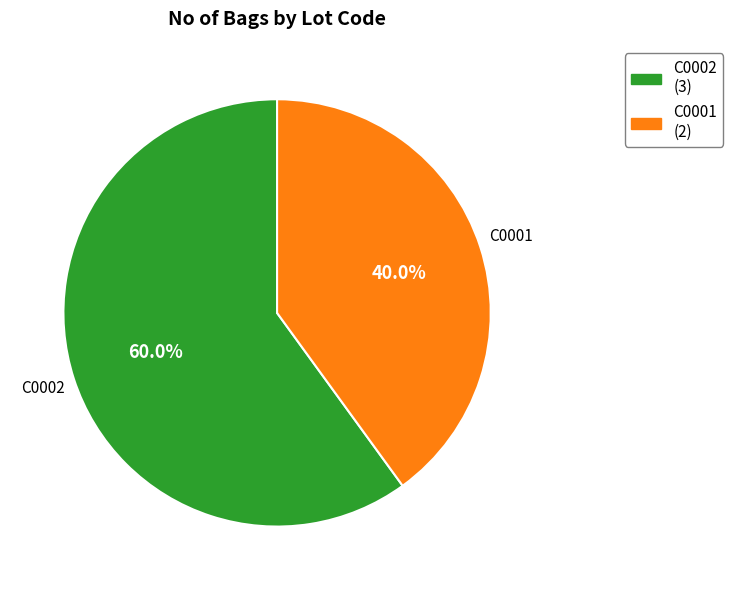

What is the smallest slice in the pie chart?

C0001